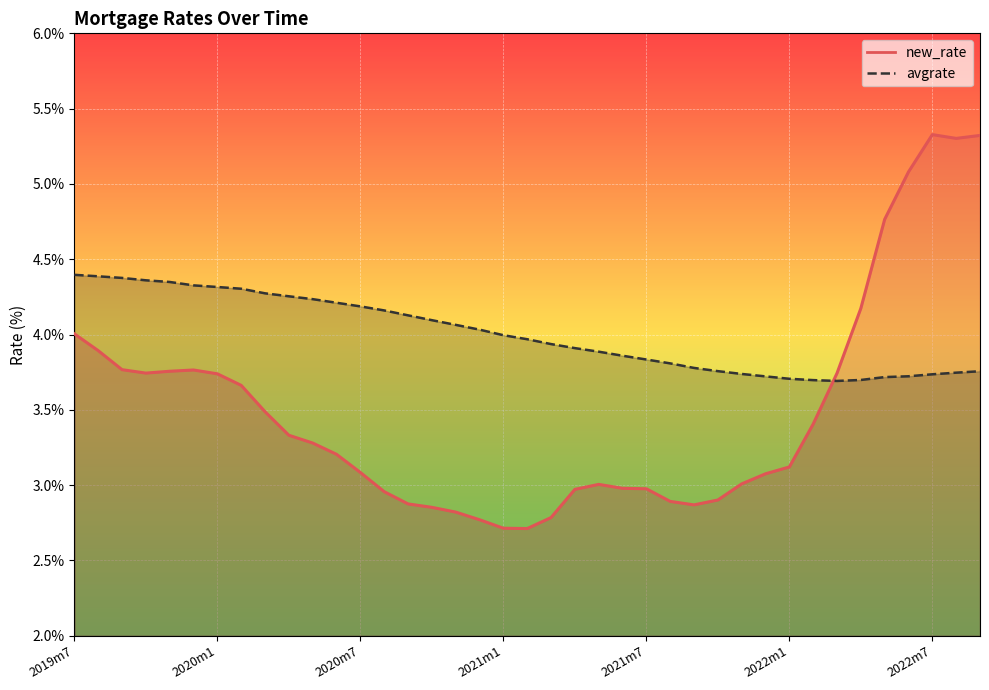

What is the difference between the maximum and second lowest values in the new_rate series?

2.6